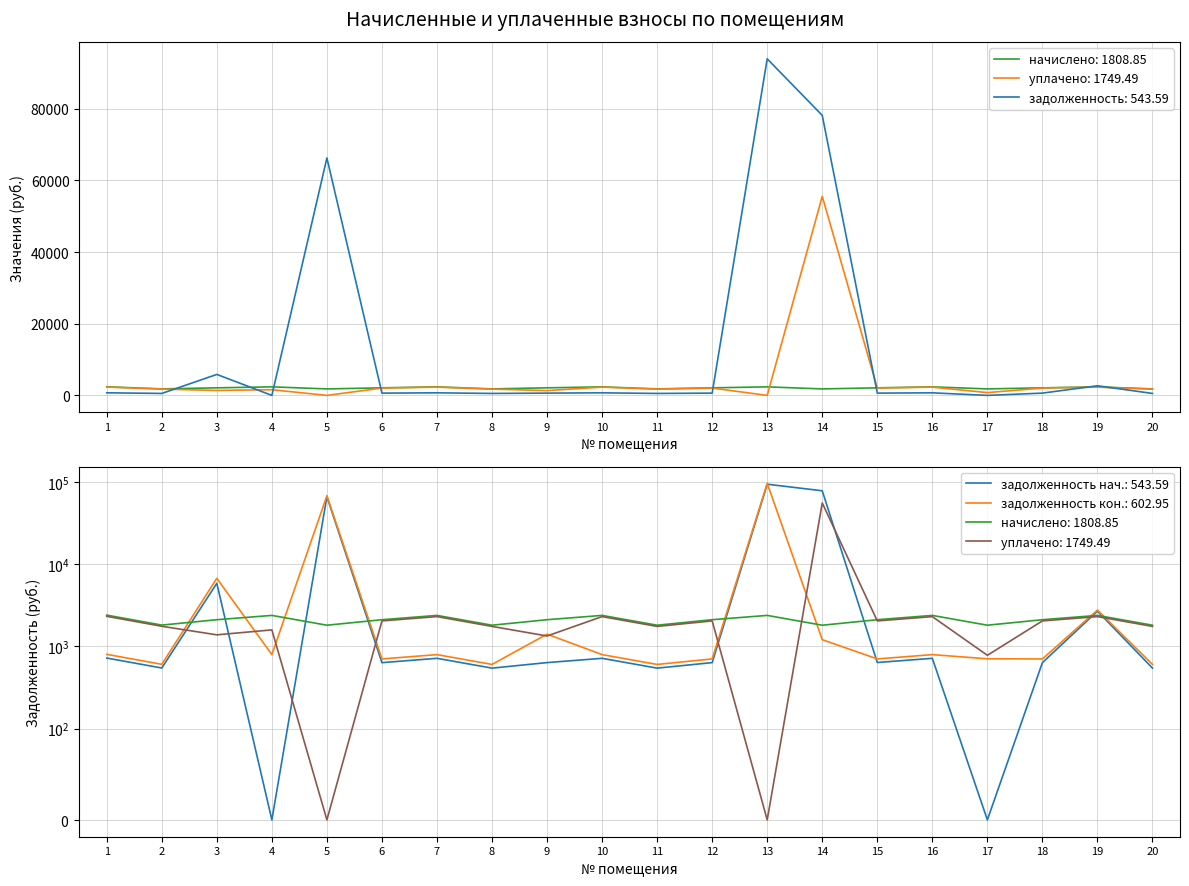

How many intersections are there between начислено (col_3) and задолженность_2 (col_6)?

8